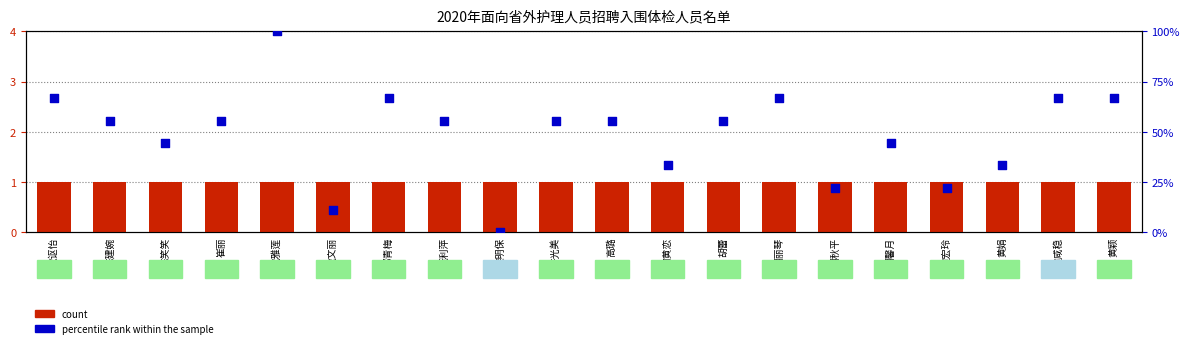

What are all the series names shown in the legend?

count, percentile rank within the sample